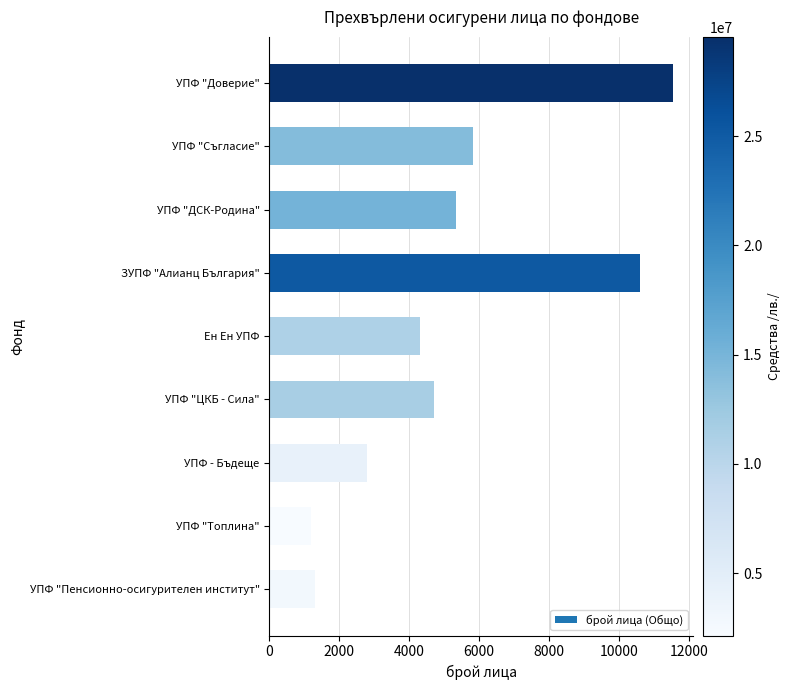

Is it true that the value at УПФ - Бъдеще is 1254?

False